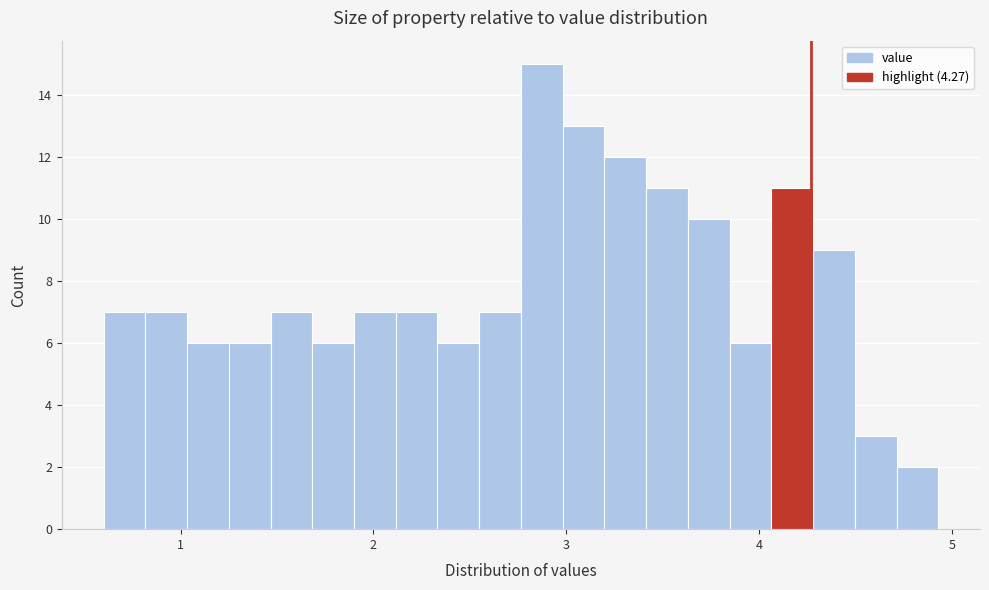

Read against the x-axis, roughly where is the centre of the tallest bar?

2.9